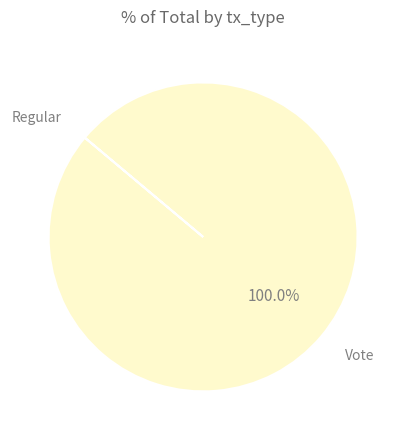

Does any single category account for the majority?

Yes